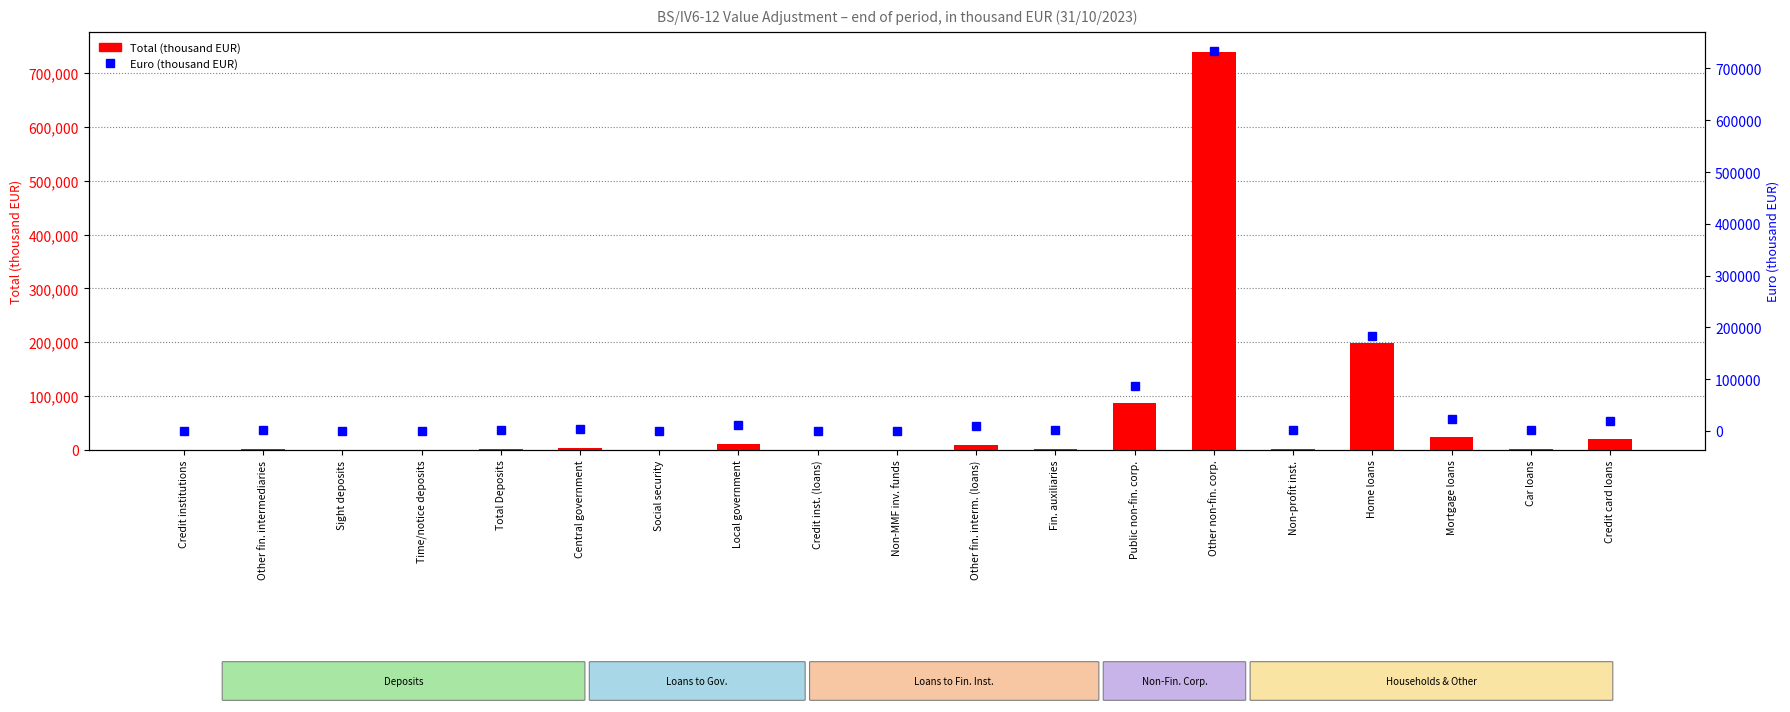

How many distinct data groups are displayed?

2